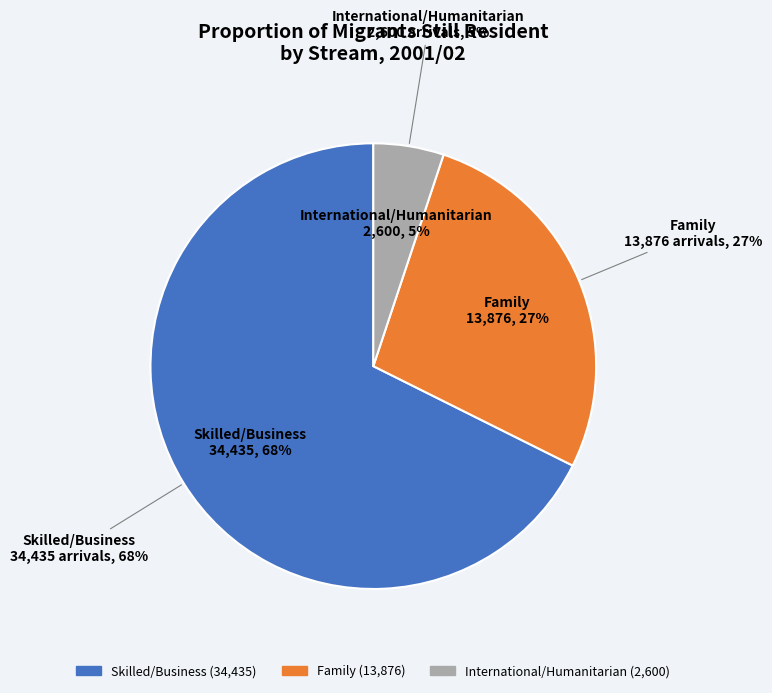

How many slices are in this pie chart?

3